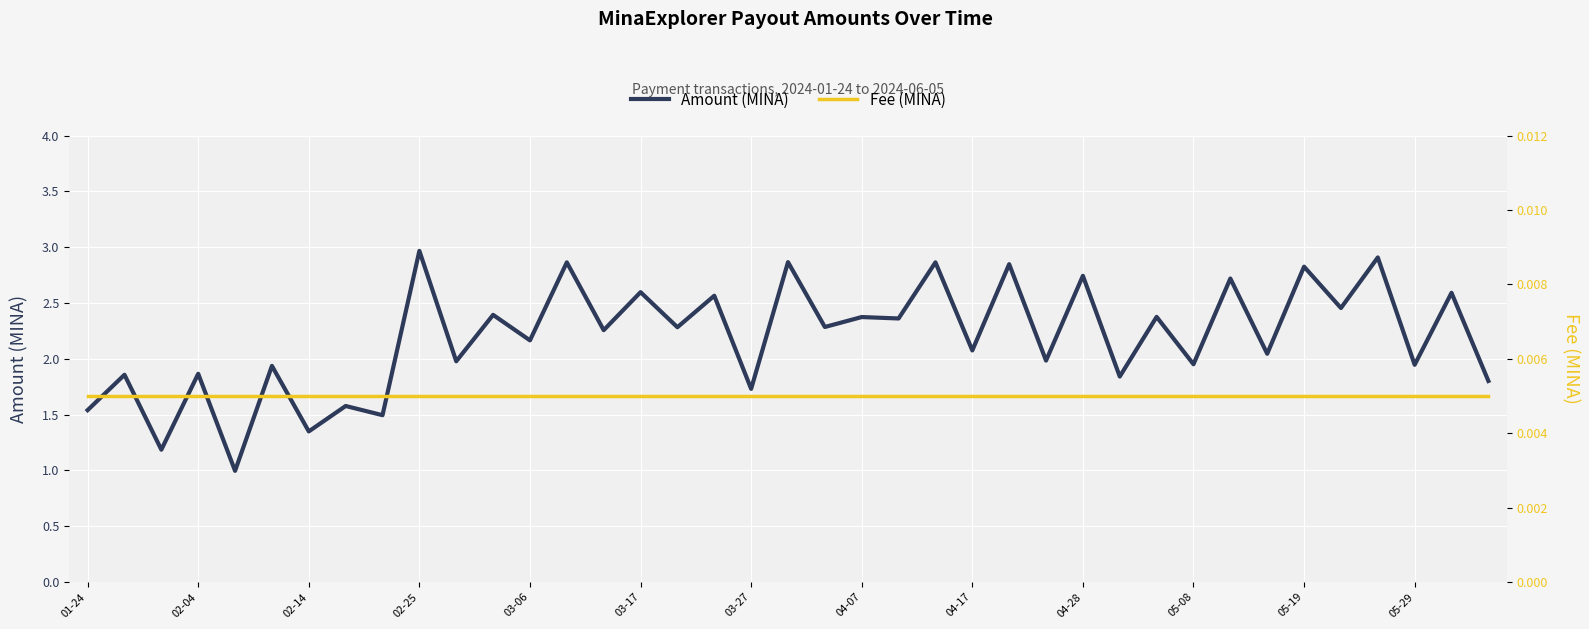

Which series has the largest range (max minus min)?

Amount (MINA)